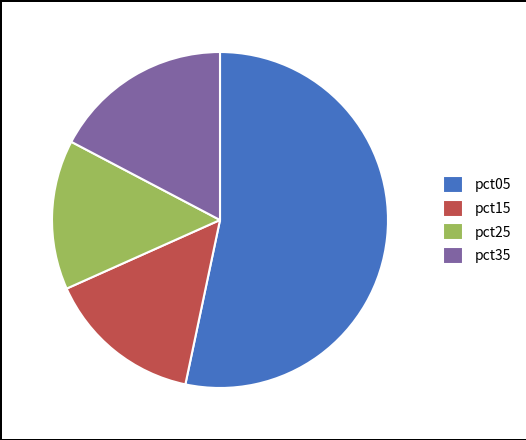

Is there any slice that represents more than half of the pie?

Yes